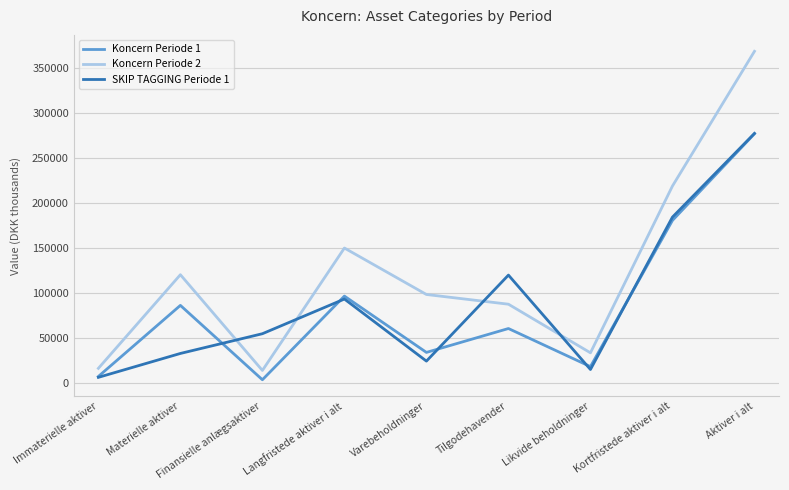

What is the difference between the Koncern Periode 1 values at Tilgodehavender and Aktiver i alt?

216262